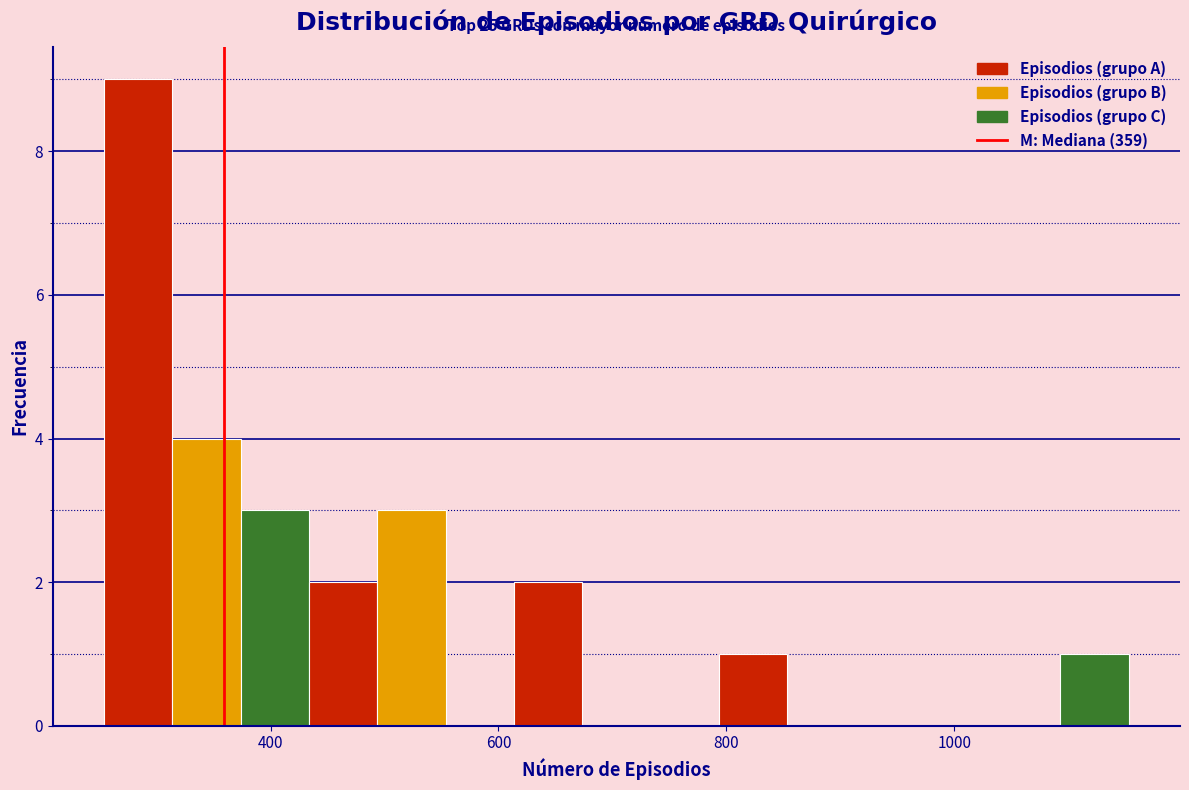

Around what value on the x-axis is the tallest bar? Give the approximate position of its centre, as read against the axis.

280